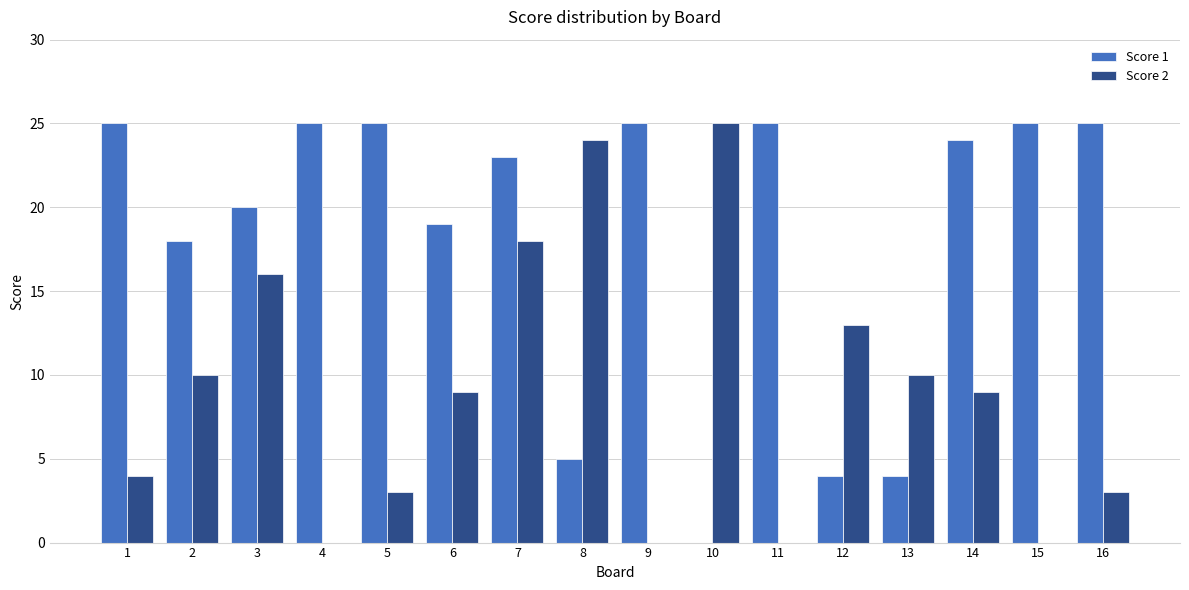

Which series changed the most between 1 and 15?

Score 2